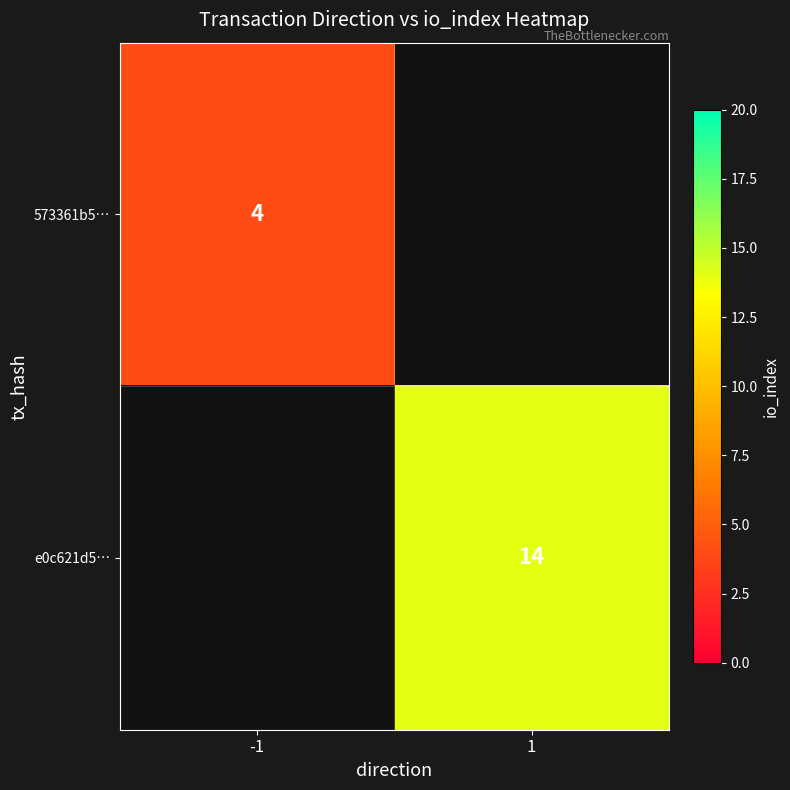

How many data points does each series have?

2